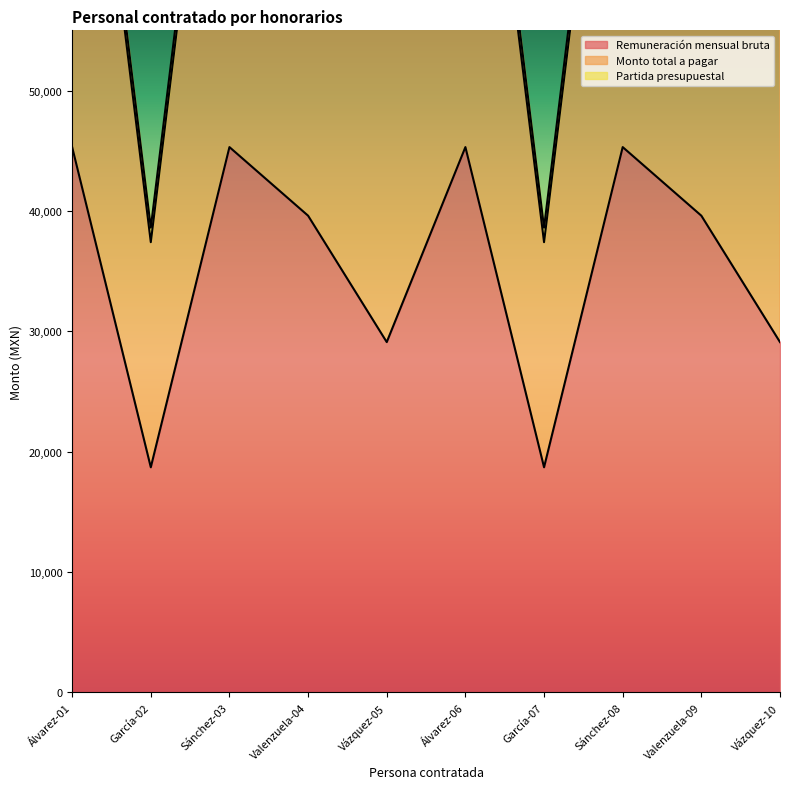

The value of Remuneración mensual bruta at Álvarez-01 is 45300. True or false?

True